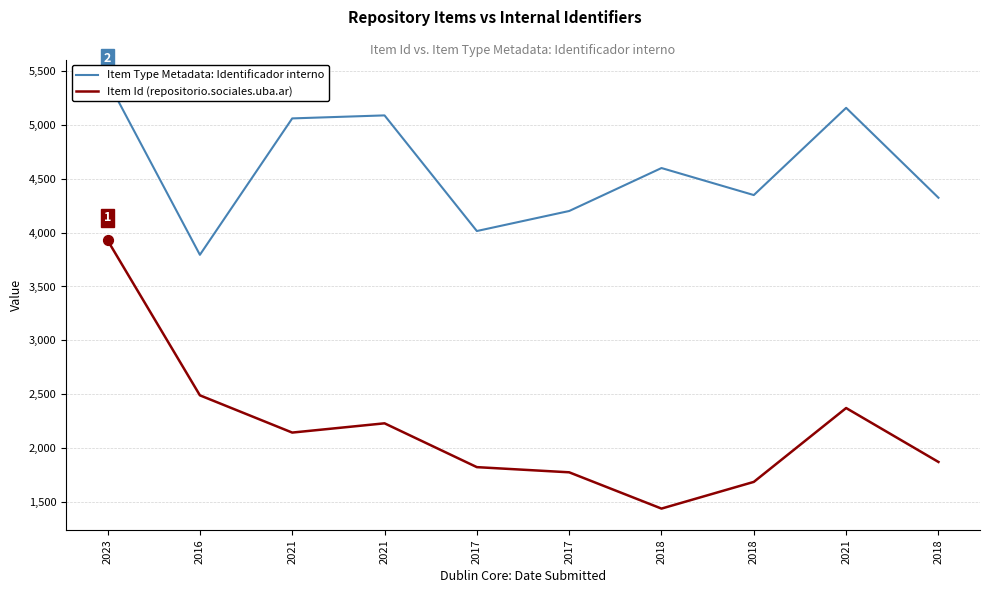

What are all the series names shown in the legend?

Item Type Metadata: Identificador interno, Item Id (repositorio.sociales.uba.ar)